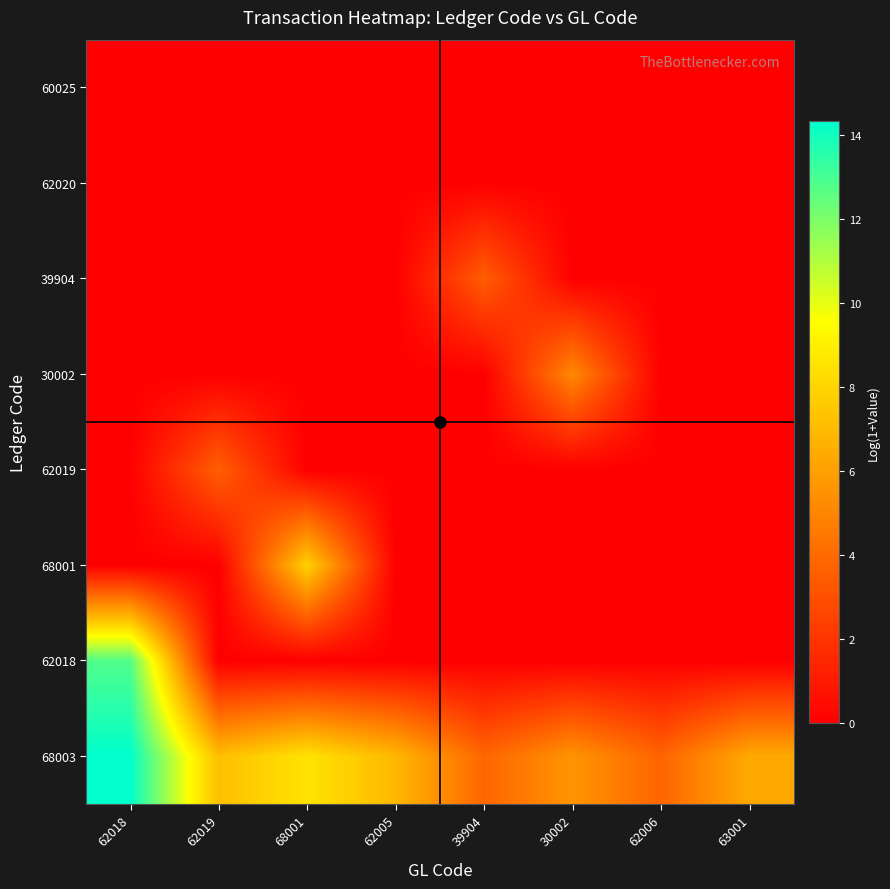

Reading right to left, list all the values displayed in this chart.

68003: 63001=6.4	62006=3.8	30002=5.6	39904=3.8	62005=6.9	68001=8.5	62019=7.2	62018=14.3
62018: 63001=0.0	62006=0.0	30002=0.0	39904=0.0	62005=0.0	68001=0.0	62019=0.0	62018=12.8
68001: 63001=0.0	62006=0.0	30002=0.0	39904=0.0	62005=0.0	68001=7.8	62019=0.0	62018=0.0
62019: 63001=0.0	62006=0.0	30002=0.0	39904=0.0	62005=0.0	68001=0.0	62019=3.6	62018=0.0
30002: 63001=0.0	62006=0.0	30002=5.1	39904=0.0	62005=0.0	68001=0.0	62019=0.0	62018=0.0
39904: 63001=0.0	62006=0.0	30002=0.0	39904=3.5	62005=0.0	68001=0.0	62019=0.0	62018=0.0
62020: 63001=0.0	62006=0.0	30002=0.0	39904=0.0	62005=0.0	68001=0.0	62019=0.0	62018=0.0
60025: 63001=0.0	62006=0.0	30002=0.0	39904=0.0	62005=0.0	68001=0.0	62019=0.0	62018=0.0